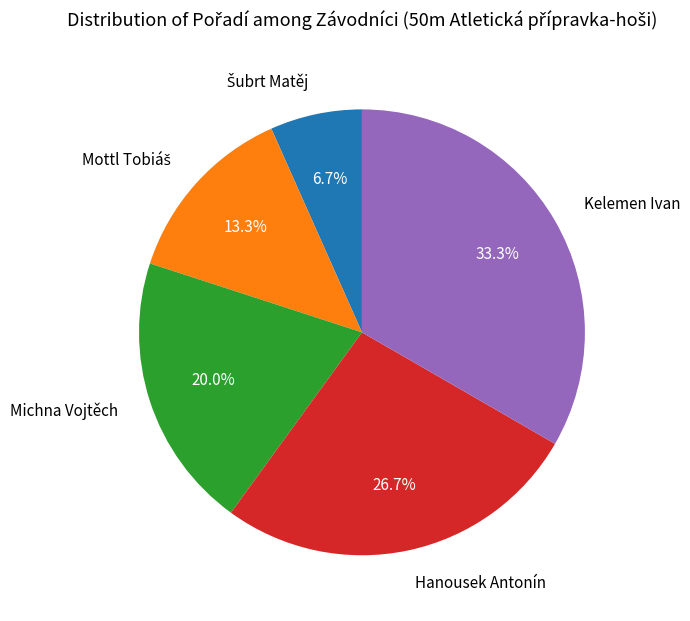

Combined, what portion of the pie is Kelemen Ivan and Hanousek Antonín?

60.0%